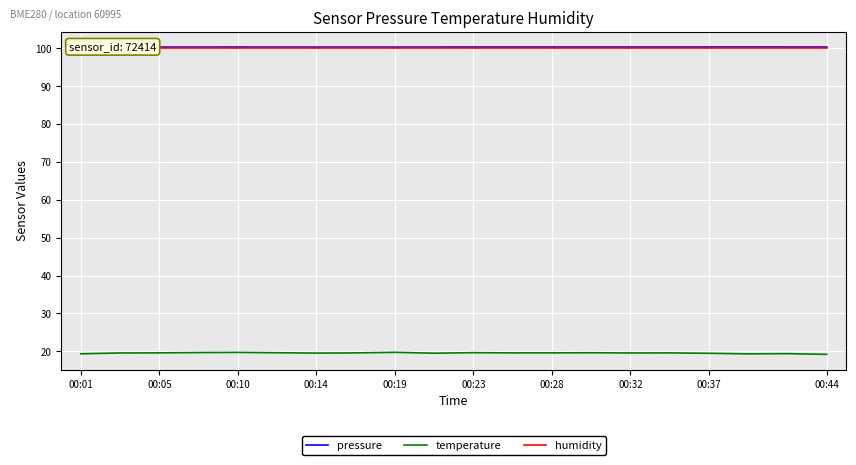

Is it true that temperature equals 19.6 at 00:23?

True